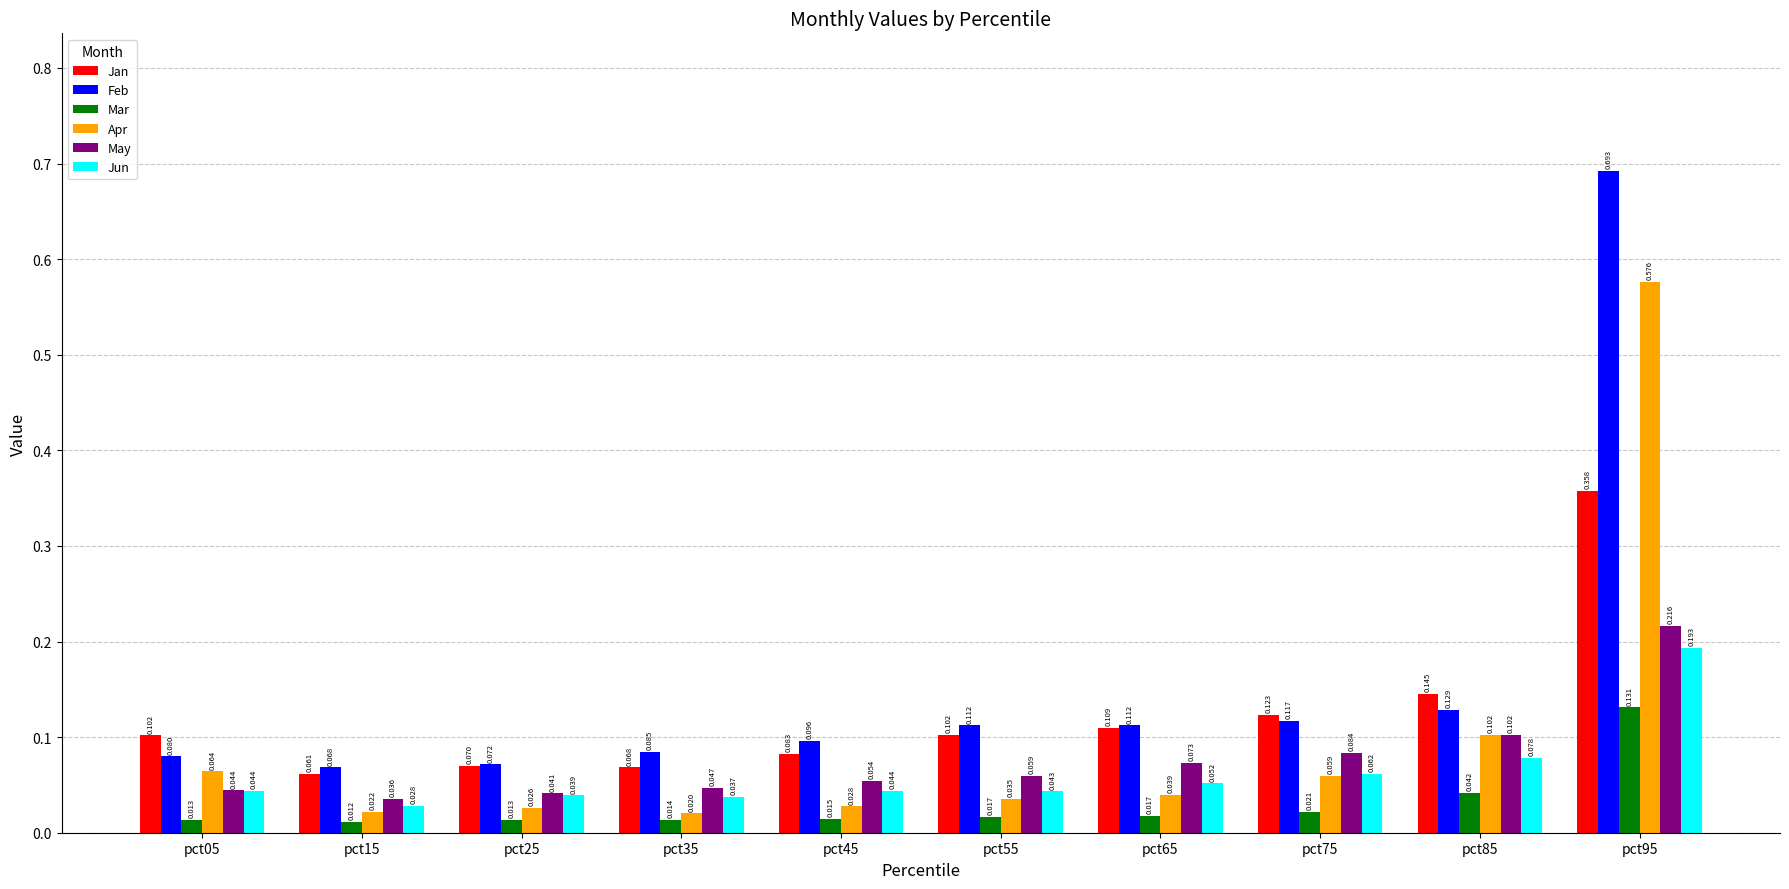

Is the value of Jan at pct95 greater than the value of Jun at pct55?

Yes